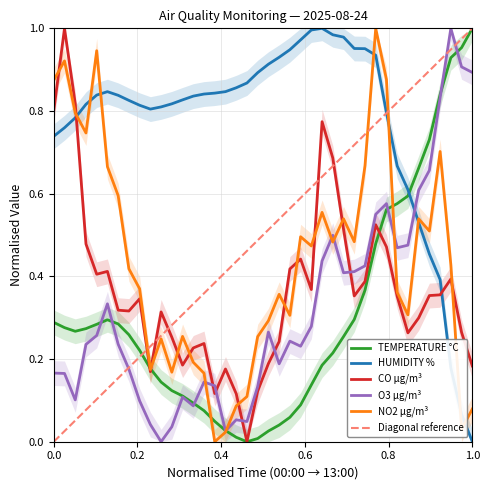

After their last crossing, which series has the higher values: CO µg/m³ or TEMPERATURE °C?

TEMPERATURE °C